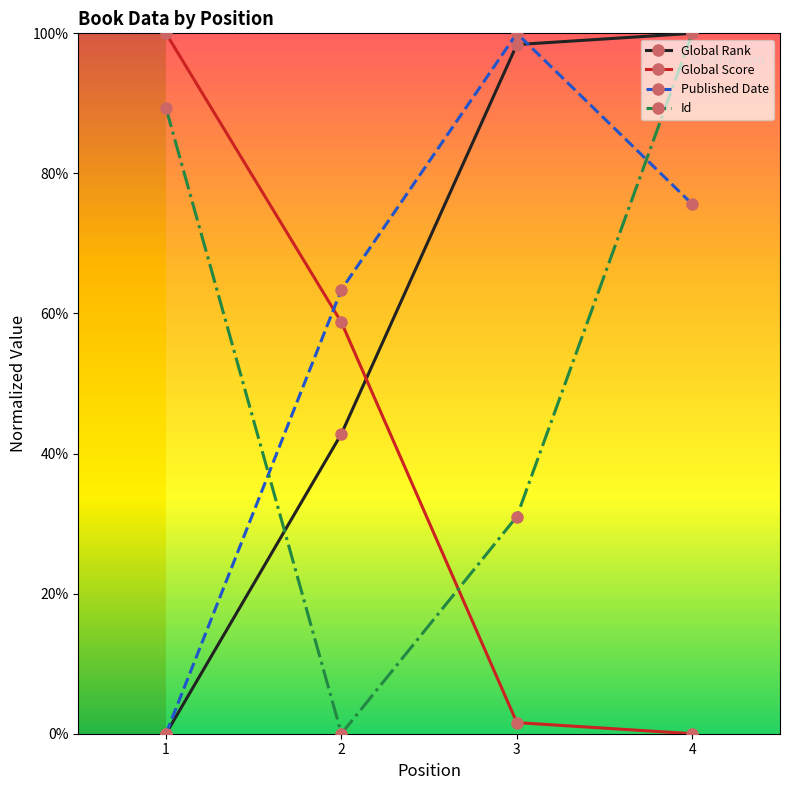

In Published Date, how many points are higher than both neighbors (excluding endpoints)?

1